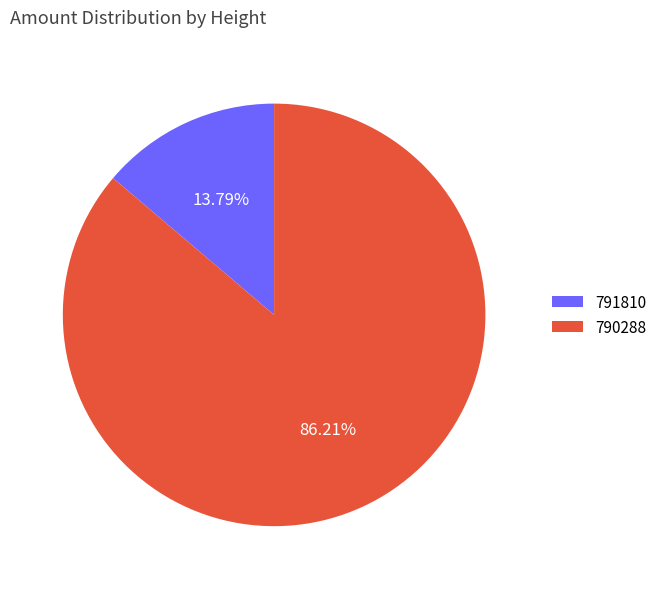

Combined, do 790288 and 791810 account for over 50%?

Yes